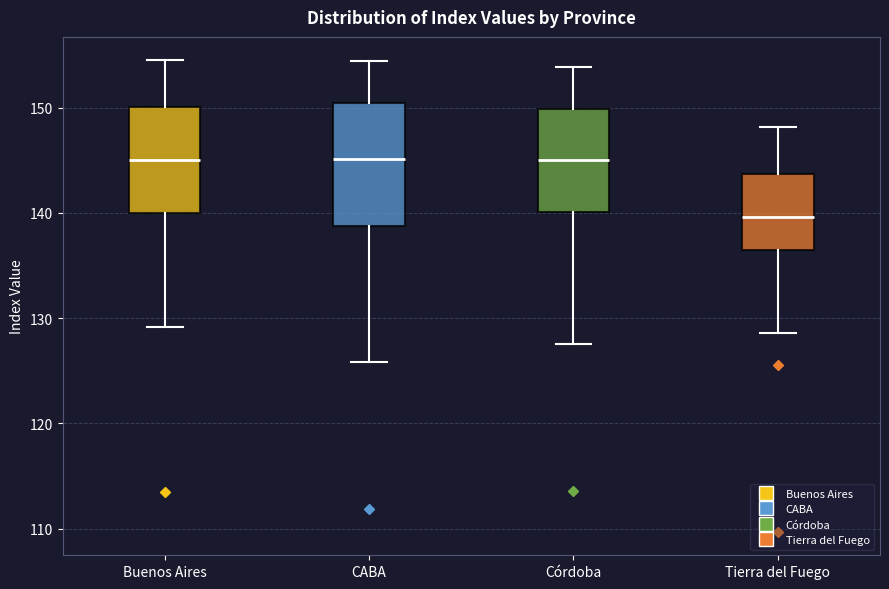

Reading left to right, read every box against the y-axis: the position of its median line, the range the box covers, and the ends of its whiskers. The values are not printed on the chart, so give them approximately, as read against the axis.

Buenos Aires: median 145, box 140 to 150, whiskers 129 to 154
CABA: median 145, box 139 to 150, whiskers 126 to 154
Córdoba: median 145, box 140 to 150, whiskers 128 to 154
Tierra del Fuego: median 140, box 136 to 144, whiskers 129 to 148